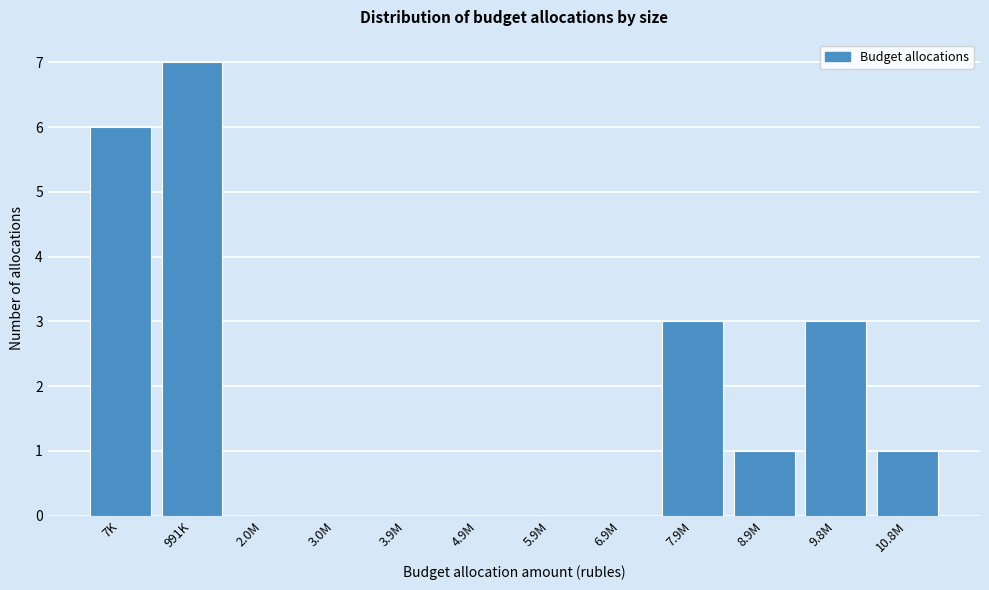

Reading right to left, what are all the values shown in this chart?

10.8M=1	9.8M=3	8.9M=1	7.9M=3	6.9M=0	5.9M=0	4.9M=0	3.9M=0	3.0M=0	2.0M=0	991K=7	7K=6